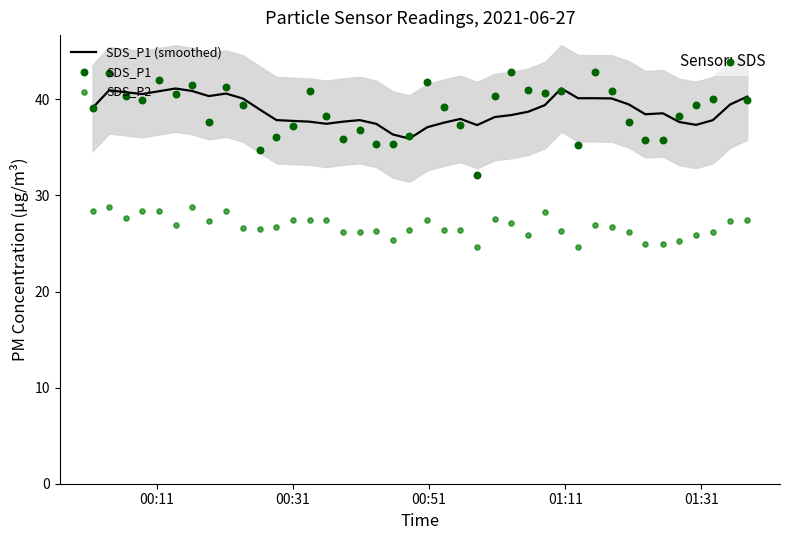

At how many categories does at least one series exceed 28?

40